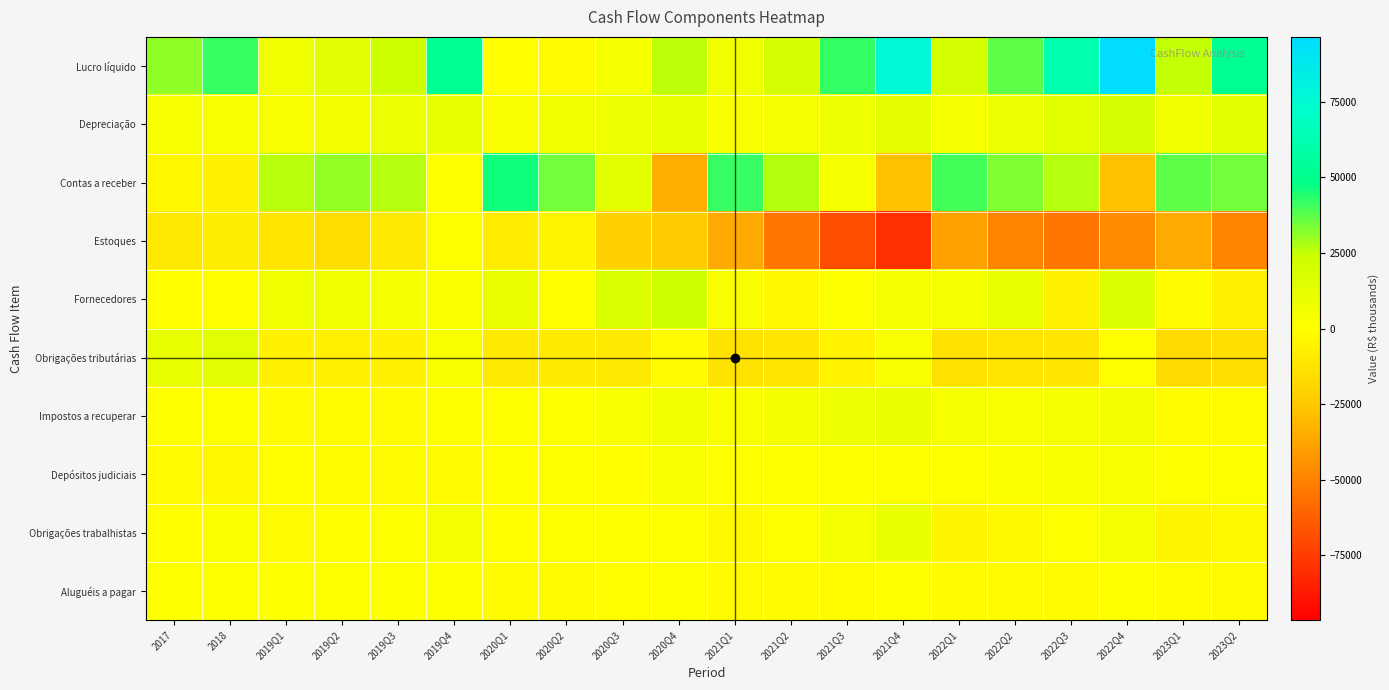

Which series has the largest total across all categories?

Lucro líquido